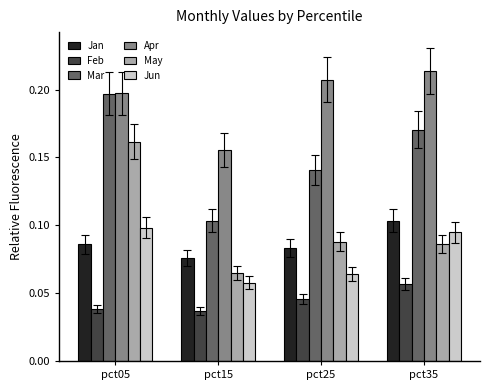

Which series changed the most between pct05 and pct35?

May